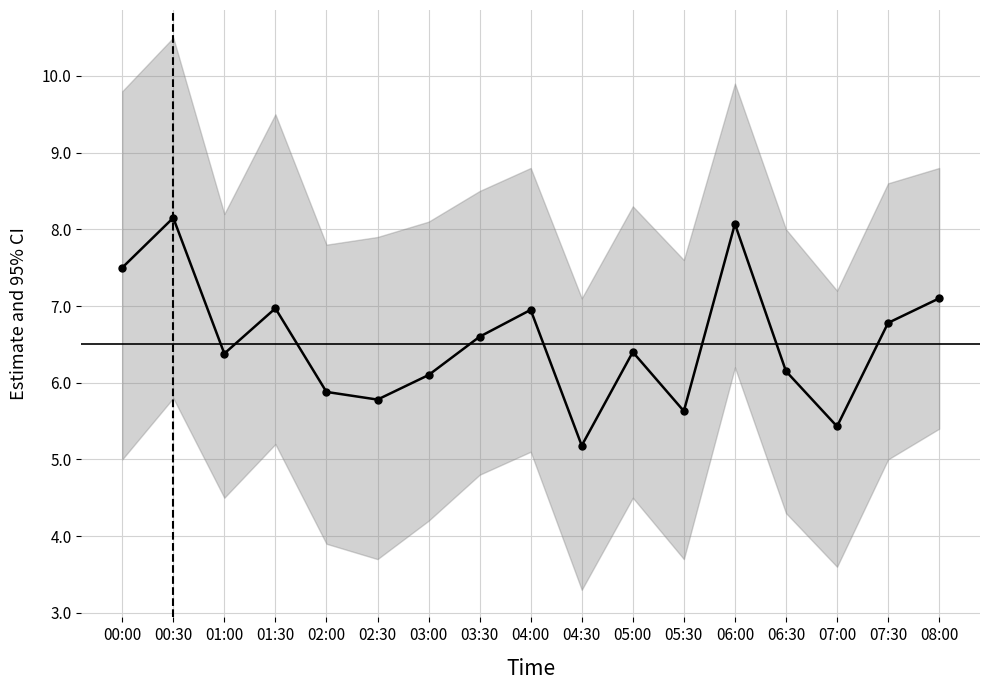

What is the difference between the values at 06:00 and 08:00?

1.0